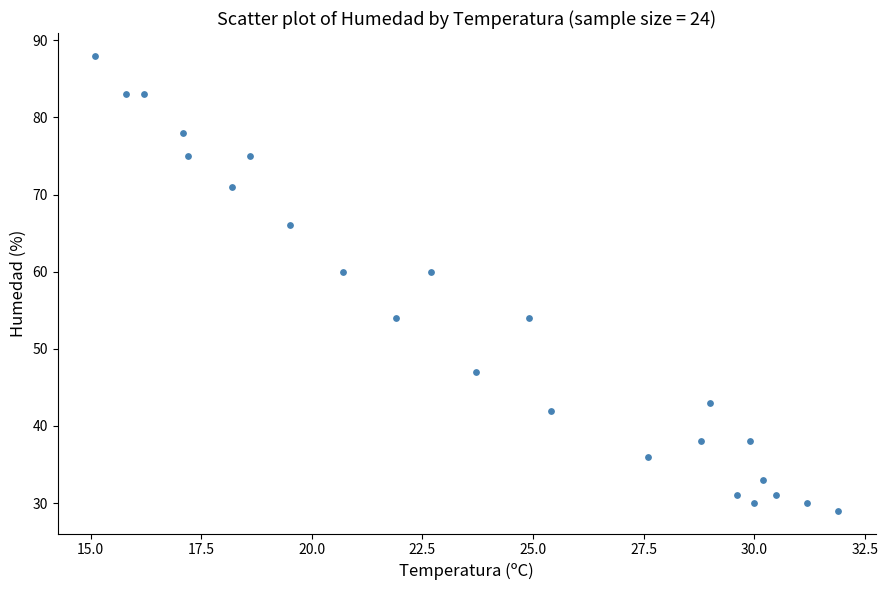

What is the range of Y values (max minus min)?

59